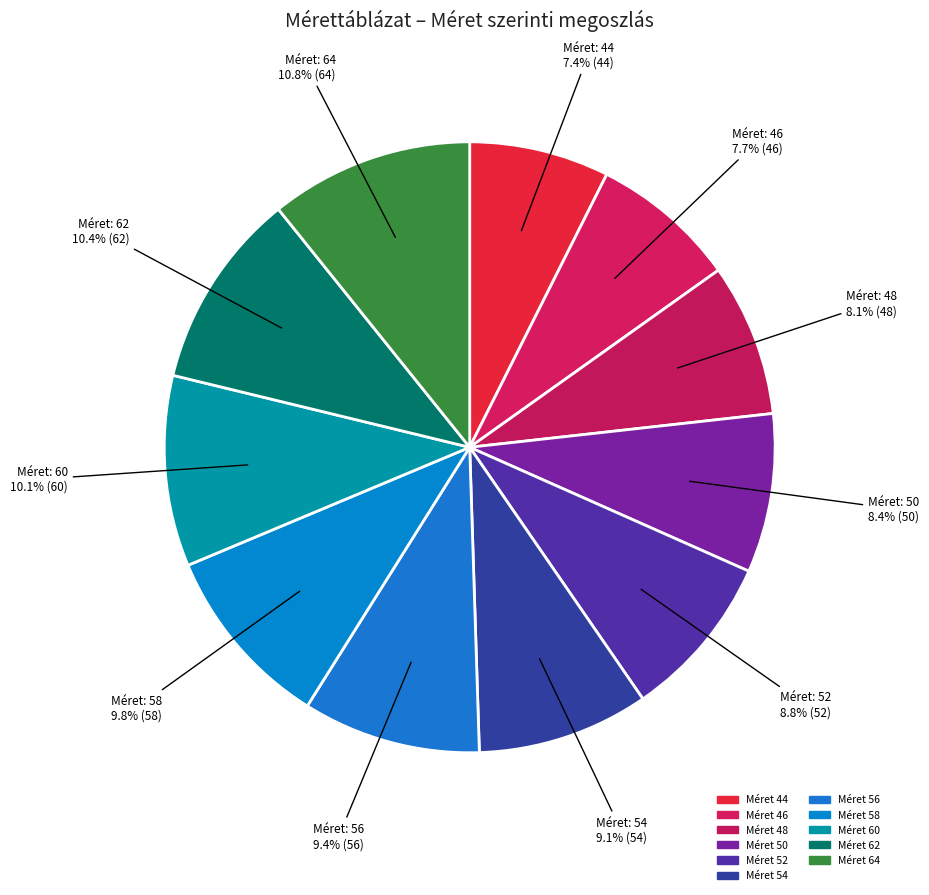

How many slices are in this pie chart?

11